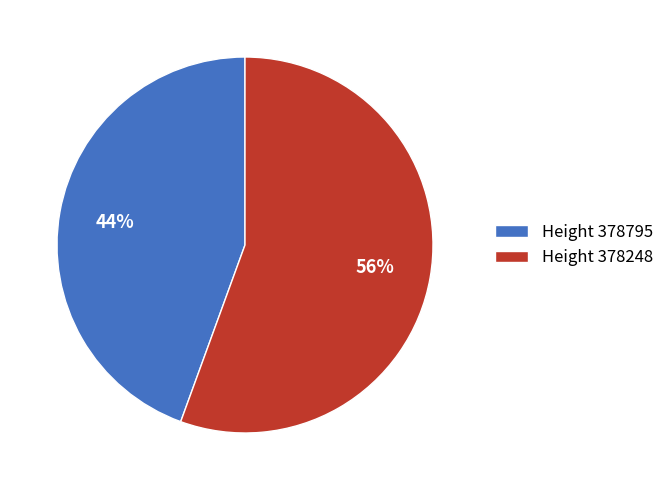

To the nearest percent, what percentage of the pie is Height 378795?

44%